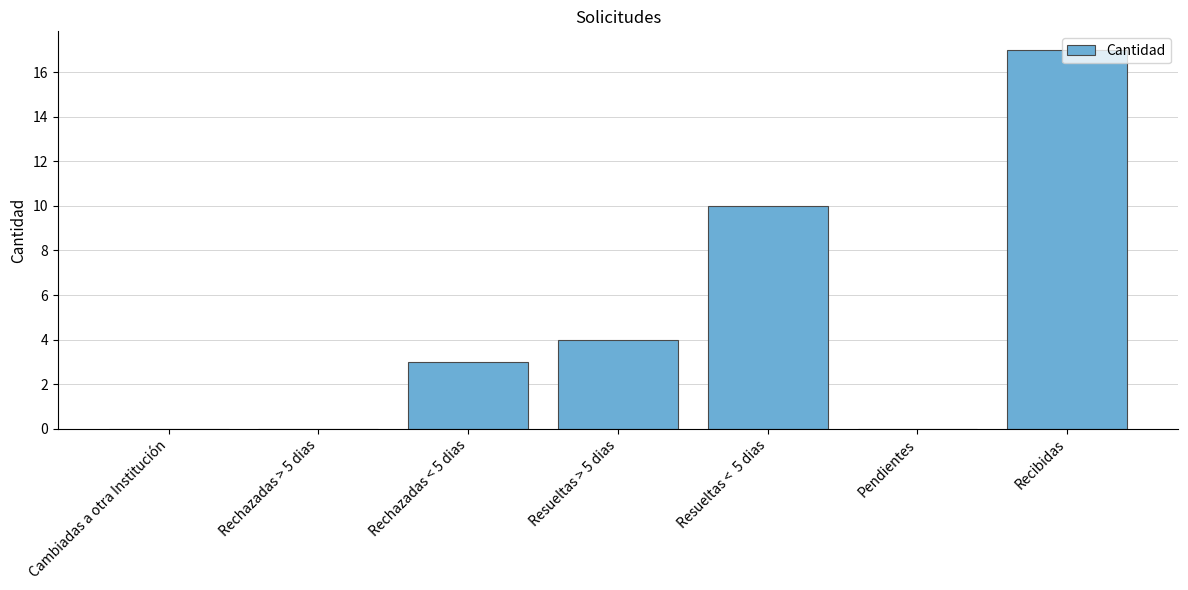

Which category has the highest value across all series?

Recibidas